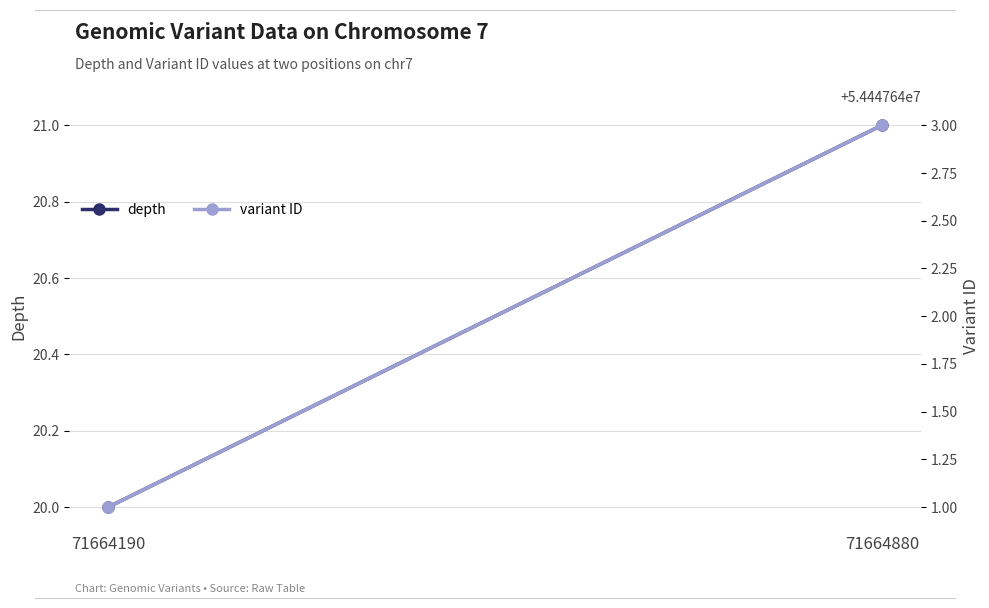

Which series has the largest range (max minus min)?

variant ID